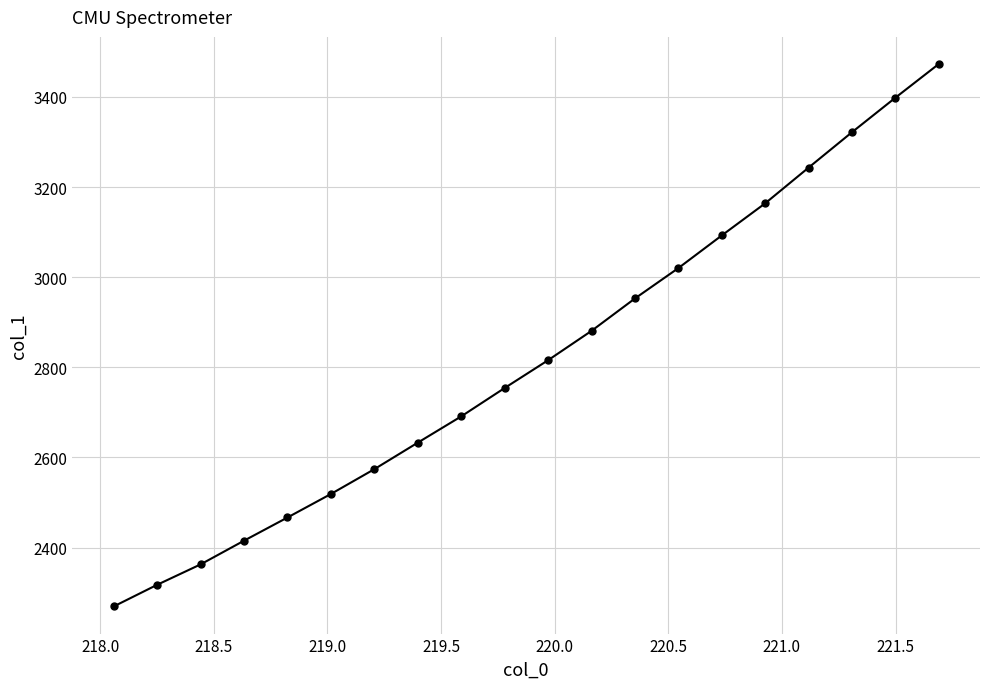

What is the value of the 2nd point from the left?

2317.5